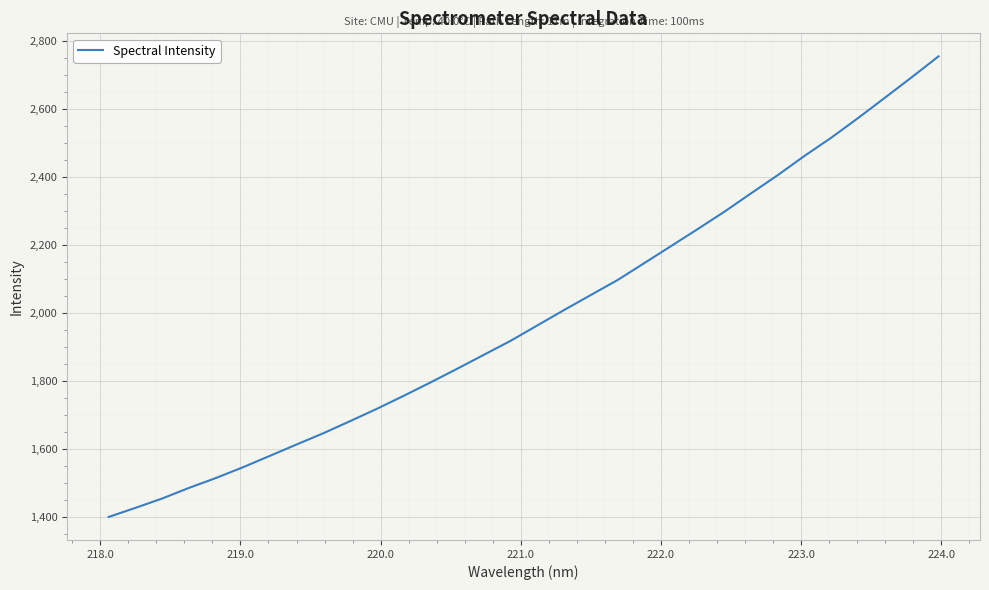

What is the smallest value displayed?

1398.9